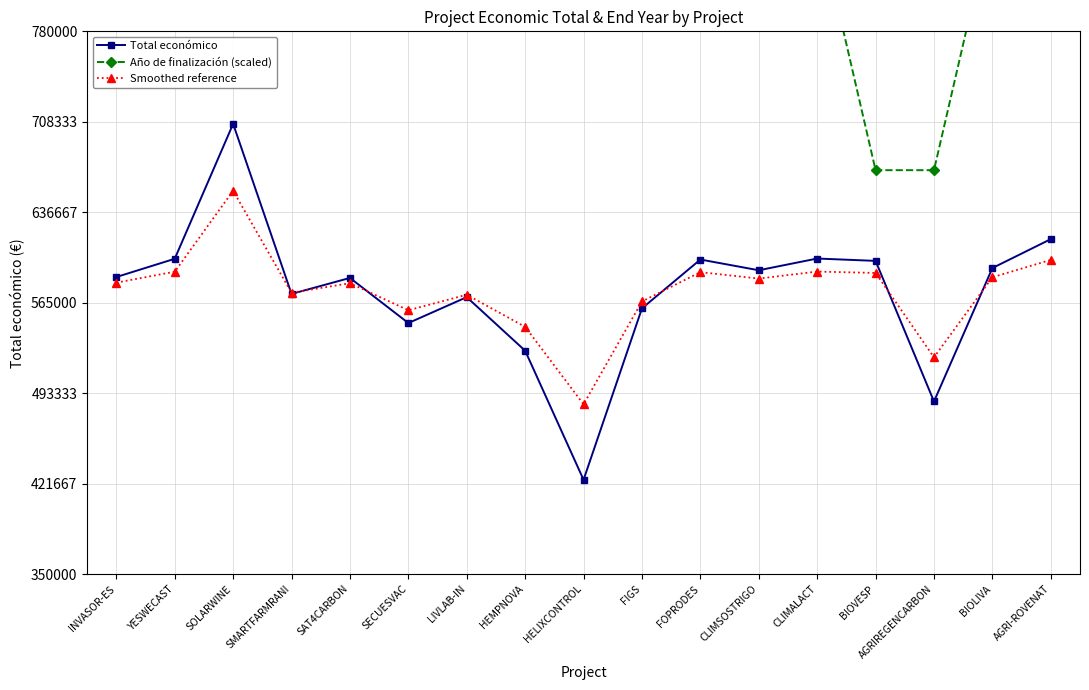

What is the difference between the highest and lowest values at BIOLIVA?

284830.0